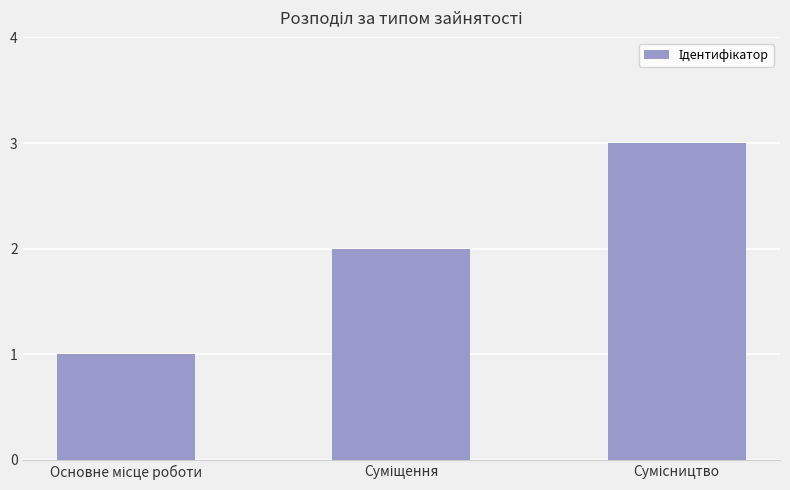

What is the difference between the maximum and minimum values?

2